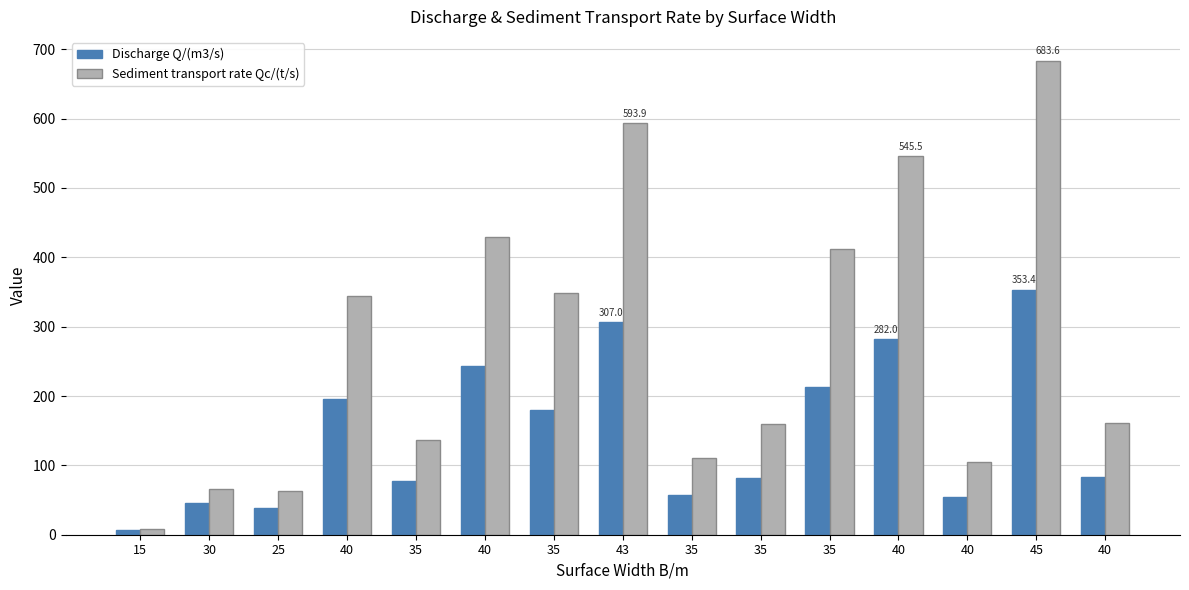

What is the label of the 8th bar from the left?

43